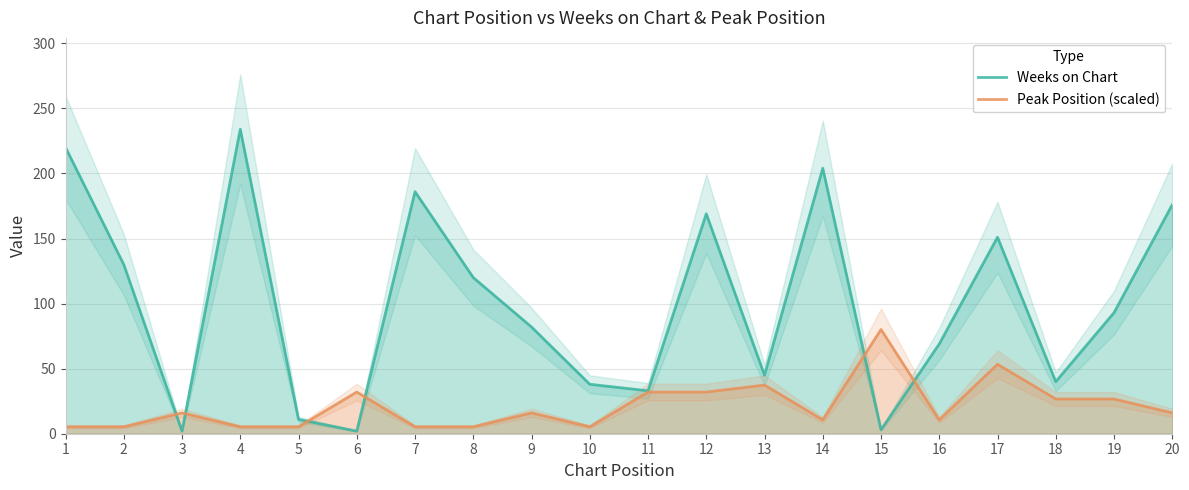

What are all the series names shown in the legend?

Weeks on Chart, Peak Position (scaled)